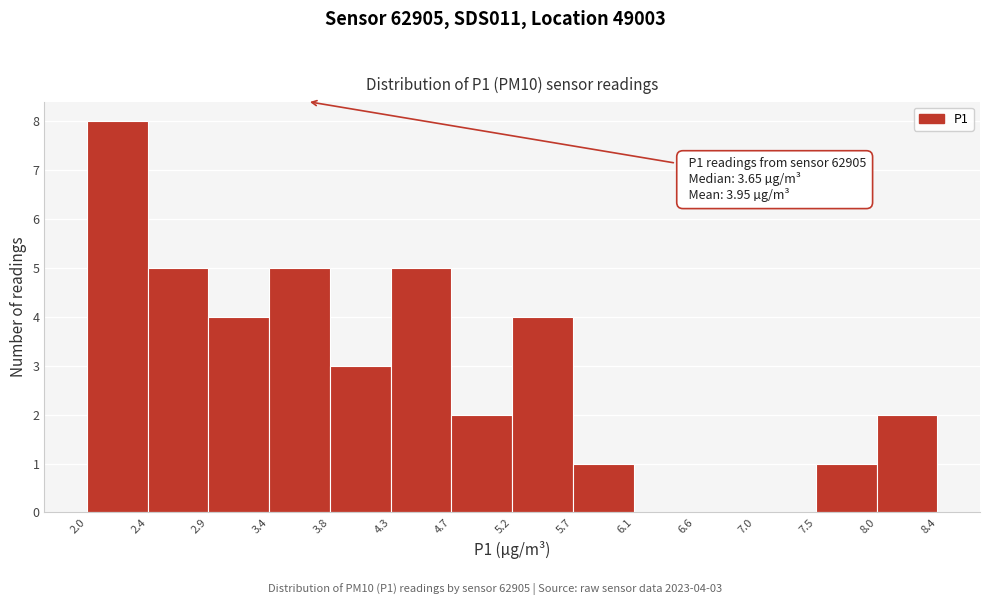

Which range on the x-axis has the tallest bar?

2.0 to 2.4